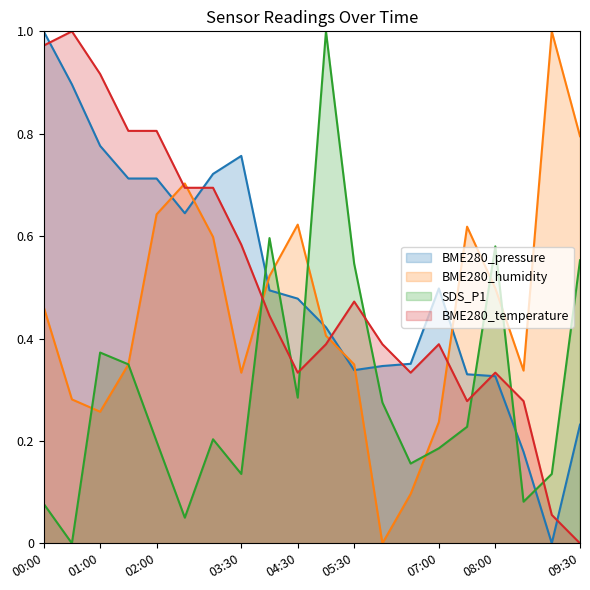

List the series in order of their peak value, highest first.

BME280_pressure, BME280_humidity, SDS_P1, BME280_temperature